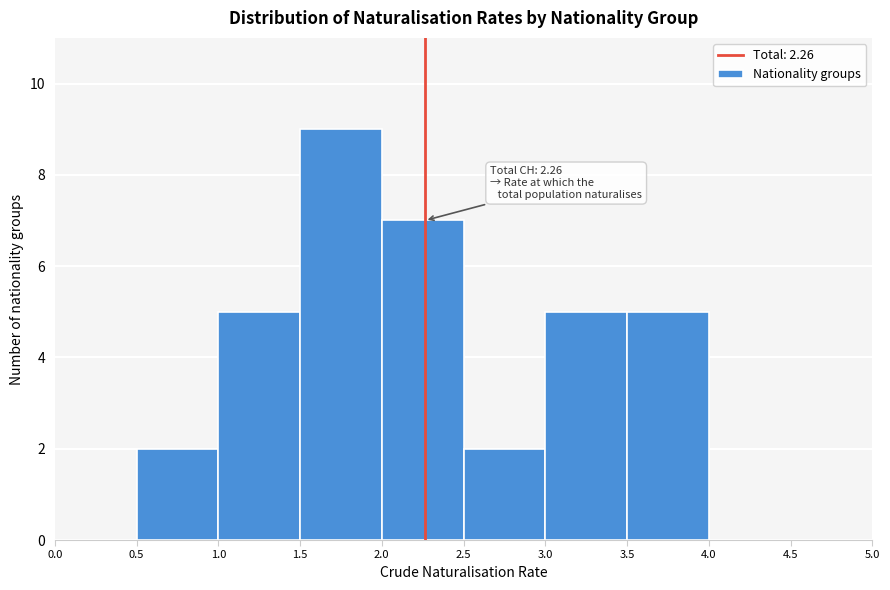

Over which range of the x-axis is the bar tallest?

1.5 to 2.0